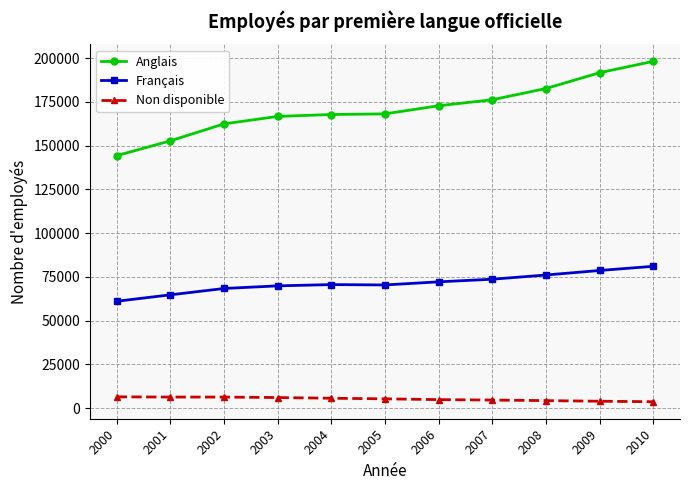

What are all the series names shown in the legend?

Anglais, Français, Non disponible